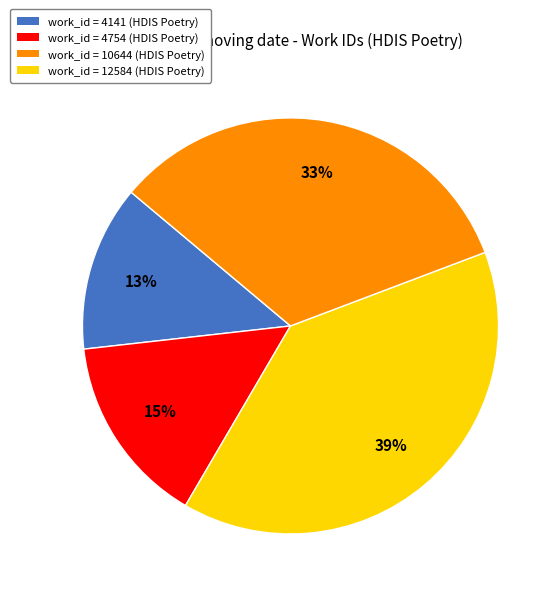

Count the number of slices in the pie.

4